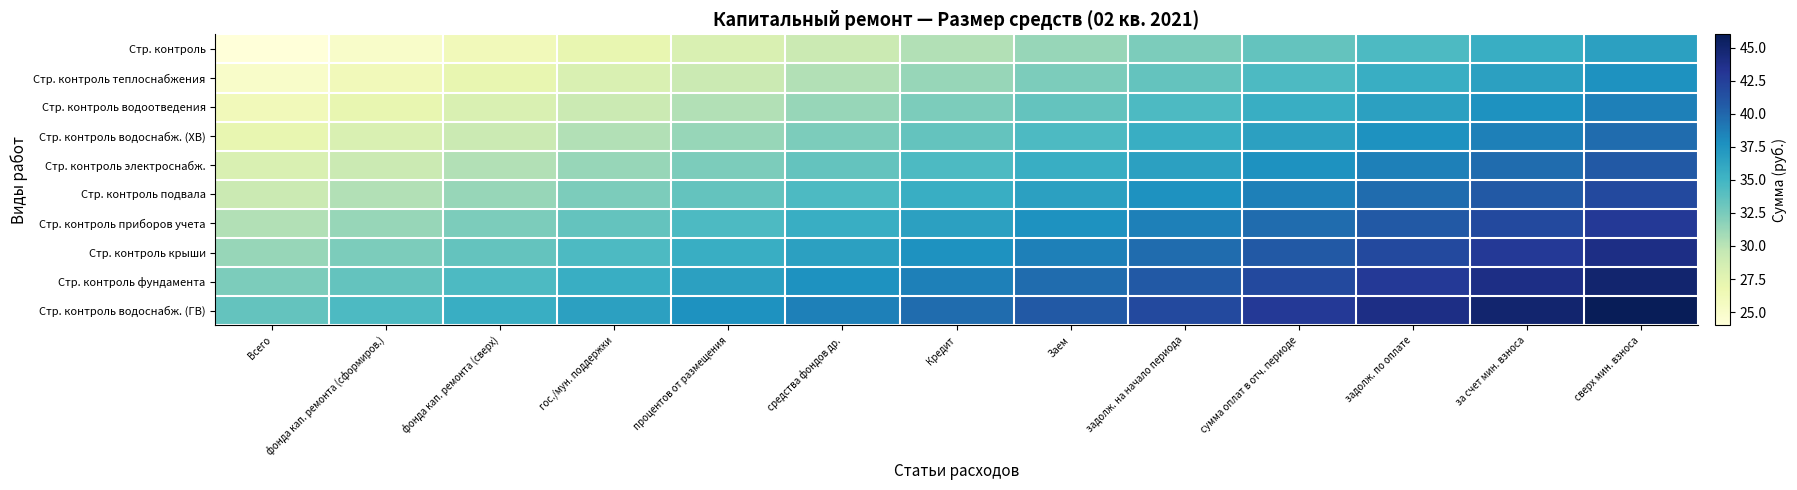

Reading left to right, extract all data points from this chart.

Стр. контроль: Всего=24.0	фонда кап. ремонта (сформиров.)=25.0	фонда кап. ремонта (сверх)=26.1	гос./мун. поддержки=27.1	процентов от размещения=28.2	средства фондов др.=29.2	Кредит=30.3	Заем=31.3	задолж. на начало периода=32.4	сумма оплат в отч. периоде=33.4	задолж. по оплате=34.5	за счет мин. взноса=35.5	сверх мин. взноса=36.6
Стр. контроль теплоснабжения: Всего=25.0	фонда кап. ремонта (сформиров.)=26.1	фонда кап. ремонта (сверх)=27.1	гос./мун. поддержки=28.2	процентов от размещения=29.2	средства фондов др.=30.3	Кредит=31.3	Заем=32.4	задолж. на начало периода=33.4	сумма оплат в отч. периоде=34.5	задолж. по оплате=35.5	за счет мин. взноса=36.6	сверх мин. взноса=37.6
Стр. контроль водоотведения: Всего=26.1	фонда кап. ремонта (сформиров.)=27.1	фонда кап. ремонта (сверх)=28.2	гос./мун. поддержки=29.2	процентов от размещения=30.3	средства фондов др.=31.3	Кредит=32.4	Заем=33.4	задолж. на начало периода=34.5	сумма оплат в отч. периоде=35.5	задолж. по оплате=36.6	за счет мин. взноса=37.6	сверх мин. взноса=38.7
Стр. контроль водоснабж. (ХВ): Всего=27.1	фонда кап. ремонта (сформиров.)=28.2	фонда кап. ремонта (сверх)=29.2	гос./мун. поддержки=30.3	процентов от размещения=31.3	средства фондов др.=32.4	Кредит=33.4	Заем=34.5	задолж. на начало периода=35.5	сумма оплат в отч. периоде=36.6	задолж. по оплате=37.6	за счет мин. взноса=38.7	сверх мин. взноса=39.7
Стр. контроль электроснабж.: Всего=28.2	фонда кап. ремонта (сформиров.)=29.2	фонда кап. ремонта (сверх)=30.3	гос./мун. поддержки=31.3	процентов от размещения=32.4	средства фондов др.=33.4	Кредит=34.5	Заем=35.5	задолж. на начало периода=36.6	сумма оплат в отч. периоде=37.6	задолж. по оплате=38.7	за счет мин. взноса=39.7	сверх мин. взноса=40.8
Стр. контроль подвала: Всего=29.2	фонда кап. ремонта (сформиров.)=30.3	фонда кап. ремонта (сверх)=31.3	гос./мун. поддержки=32.4	процентов от размещения=33.4	средства фондов др.=34.5	Кредит=35.5	Заем=36.6	задолж. на начало периода=37.6	сумма оплат в отч. периоде=38.7	задолж. по оплате=39.7	за счет мин. взноса=40.8	сверх мин. взноса=41.8
Стр. контроль приборов учета: Всего=30.3	фонда кап. ремонта (сформиров.)=31.3	фонда кап. ремонта (сверх)=32.4	гос./мун. поддержки=33.4	процентов от размещения=34.5	средства фондов др.=35.5	Кредит=36.6	Заем=37.6	задолж. на начало периода=38.7	сумма оплат в отч. периоде=39.7	задолж. по оплате=40.8	за счет мин. взноса=41.8	сверх мин. взноса=42.9
Стр. контроль крыши: Всего=31.3	фонда кап. ремонта (сформиров.)=32.4	фонда кап. ремонта (сверх)=33.4	гос./мун. поддержки=34.5	процентов от размещения=35.5	средства фондов др.=36.6	Кредит=37.6	Заем=38.7	задолж. на начало периода=39.7	сумма оплат в отч. периоде=40.8	задолж. по оплате=41.8	за счет мин. взноса=42.9	сверх мин. взноса=43.9
Стр. контроль фундамента: Всего=32.4	фонда кап. ремонта (сформиров.)=33.4	фонда кап. ремонта (сверх)=34.5	гос./мун. поддержки=35.5	процентов от размещения=36.6	средства фондов др.=37.6	Кредит=38.7	Заем=39.7	задолж. на начало периода=40.8	сумма оплат в отч. периоде=41.8	задолж. по оплате=42.9	за счет мин. взноса=43.9	сверх мин. взноса=45.0
Стр. контроль водоснабж. (ГВ): Всего=33.4	фонда кап. ремонта (сформиров.)=34.5	фонда кап. ремонта (сверх)=35.5	гос./мун. поддержки=36.6	процентов от размещения=37.6	средства фондов др.=38.7	Кредит=39.7	Заем=40.8	задолж. на начало периода=41.8	сумма оплат в отч. периоде=42.9	задолж. по оплате=43.9	за счет мин. взноса=45.0	сверх мин. взноса=46.0